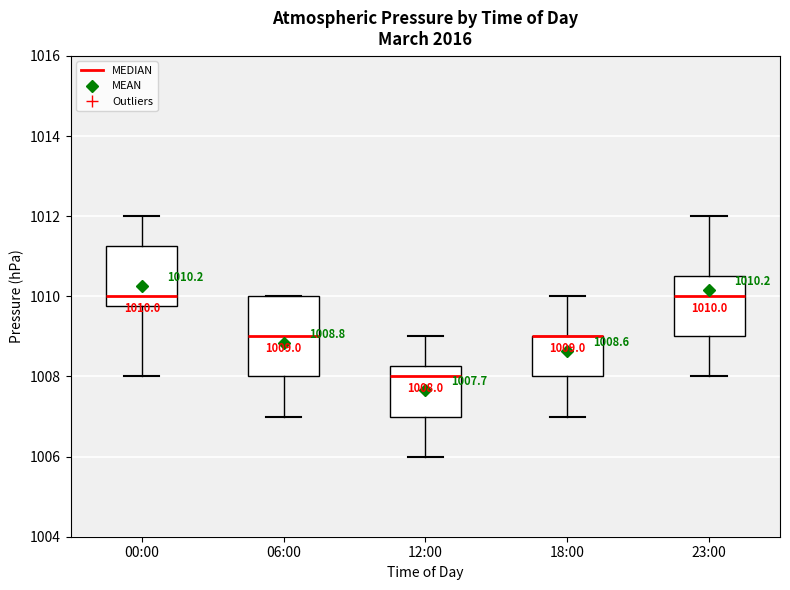

Which box is the tallest, from its lower edge to its upper edge?

06:00